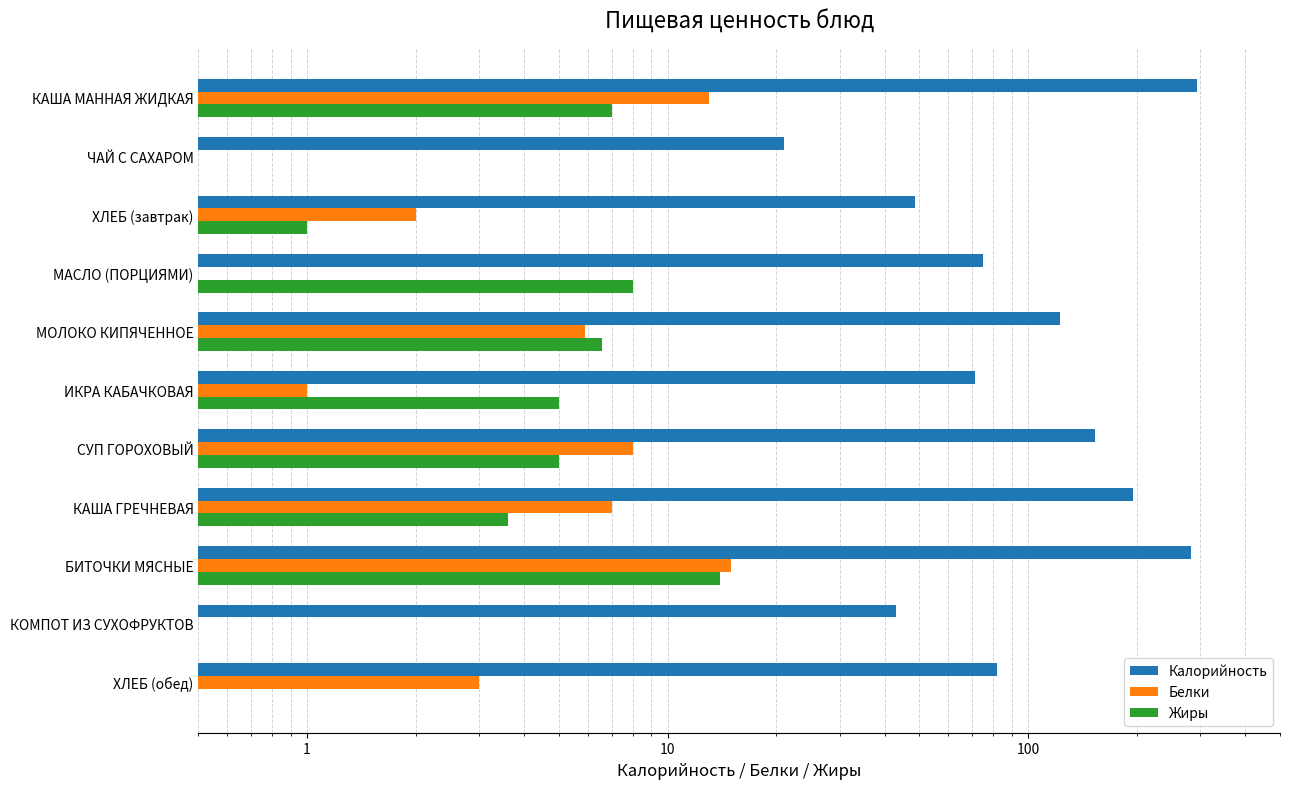

Count the number of data series in this chart.

3